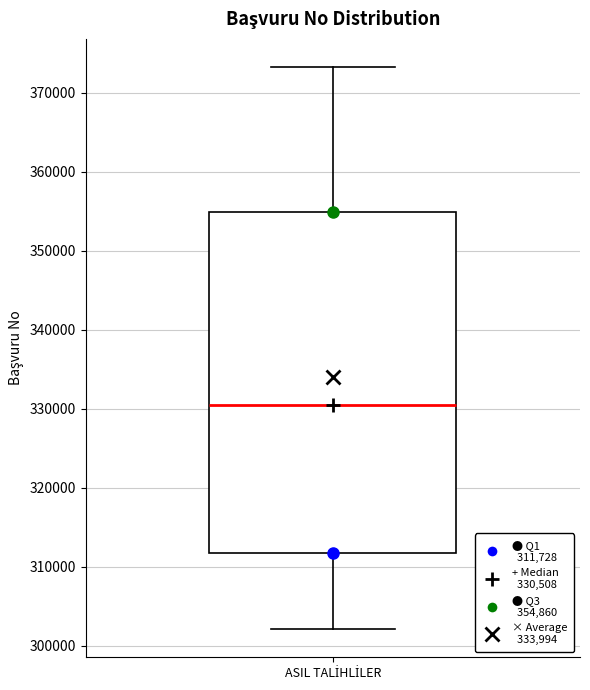

Where does the lower whisker of the box for ASIL TALİHLİLER end on the y-axis? The values are not printed on the chart, so give them approximately, as read against the axis.

302000